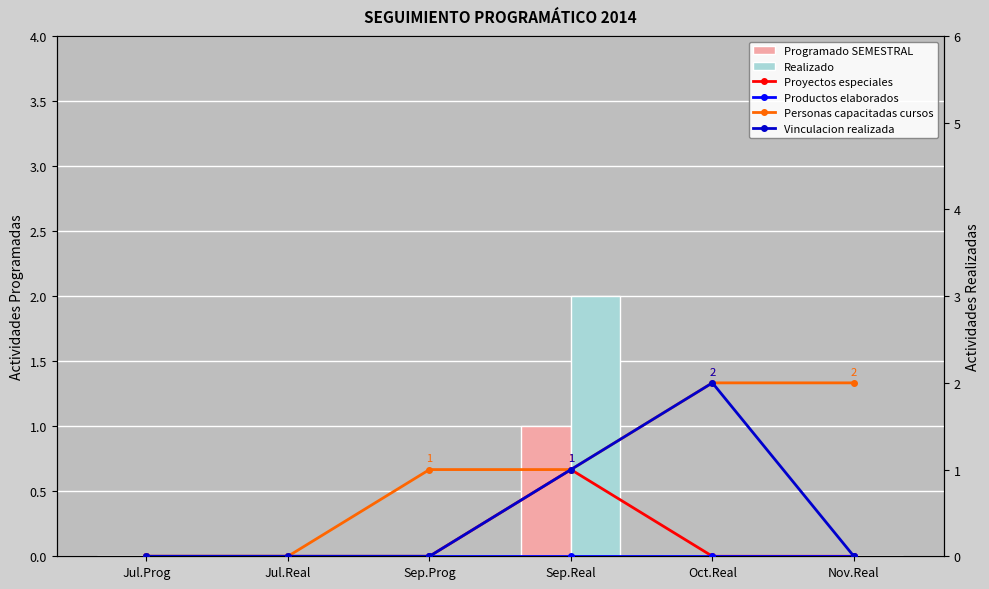

At how many categories does at least one series exceed 1?

3